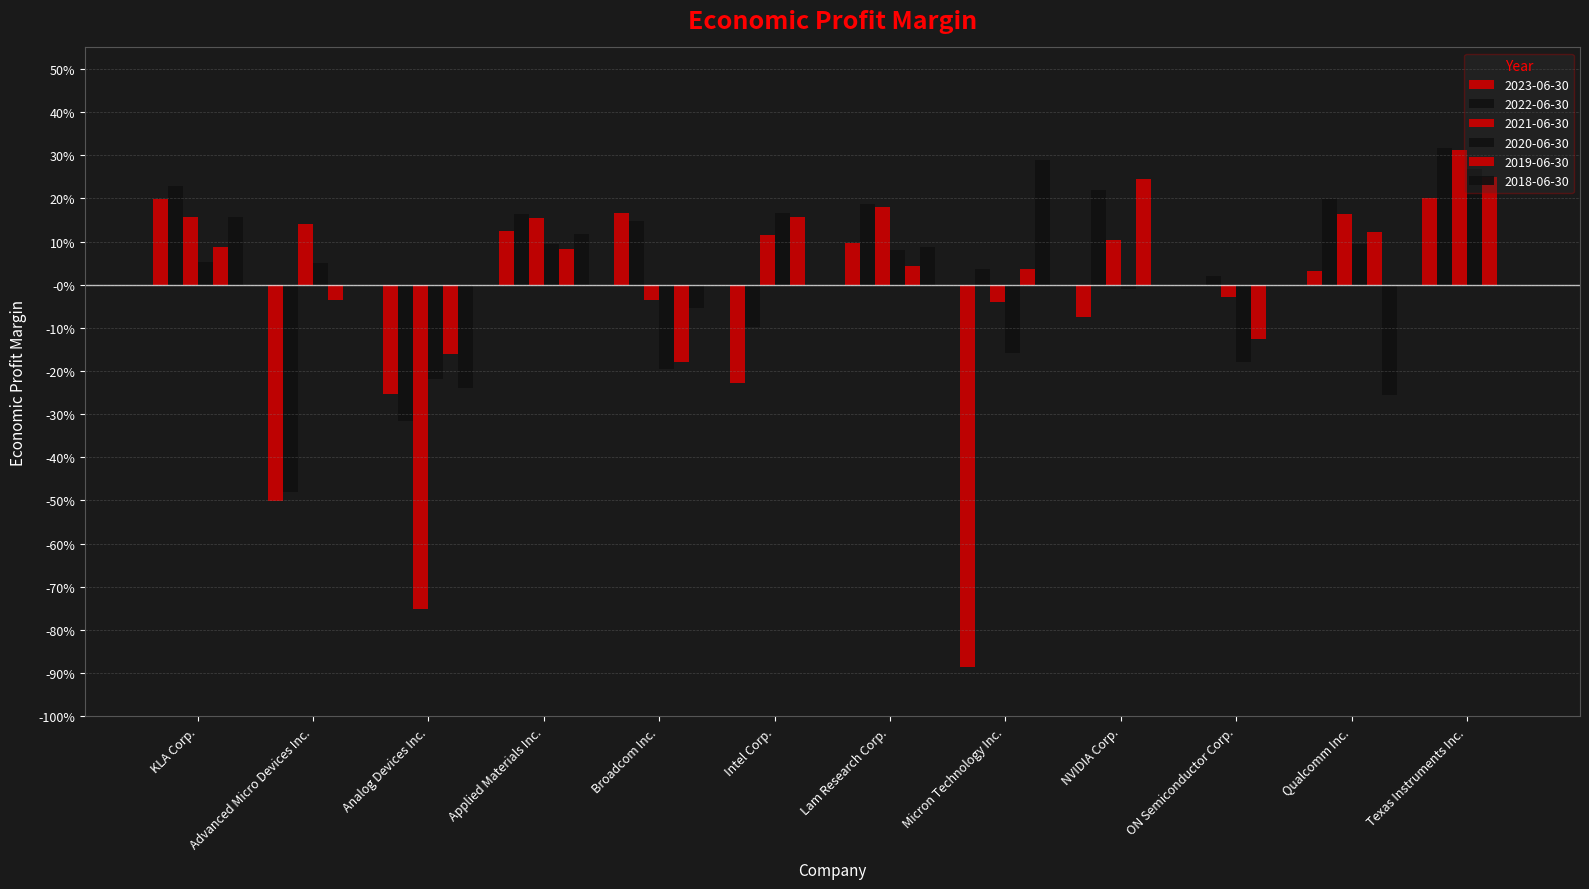

Are the bars grouped side by side (vs. stacked)?

Yes